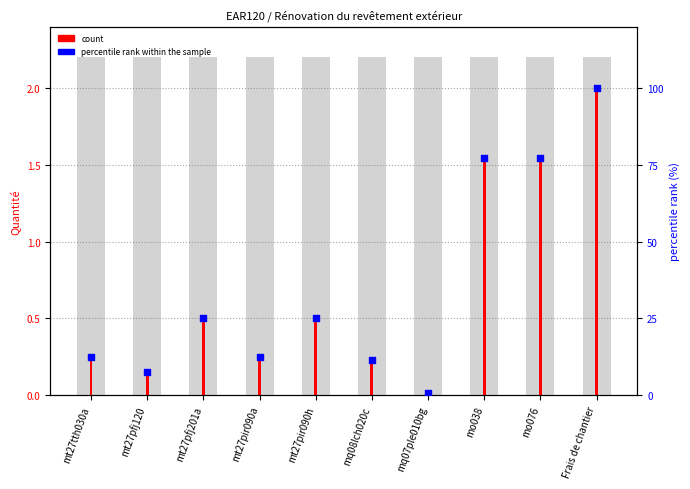

What are all the series names shown in the legend?

count, percentile rank within the sample